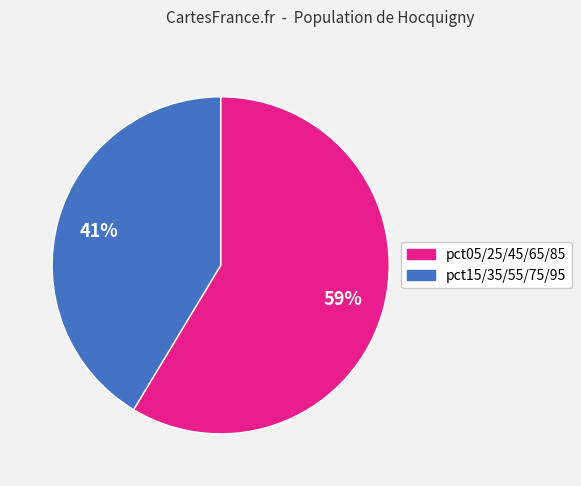

Is there a majority slice in this chart?

Yes